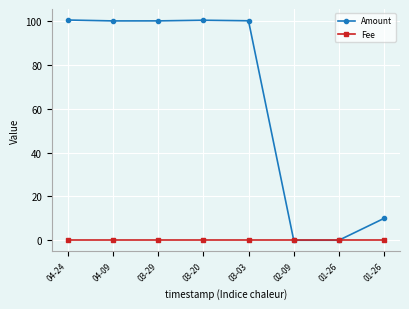

At 03-29, list the series in order from smallest to largest.

Fee, Amount